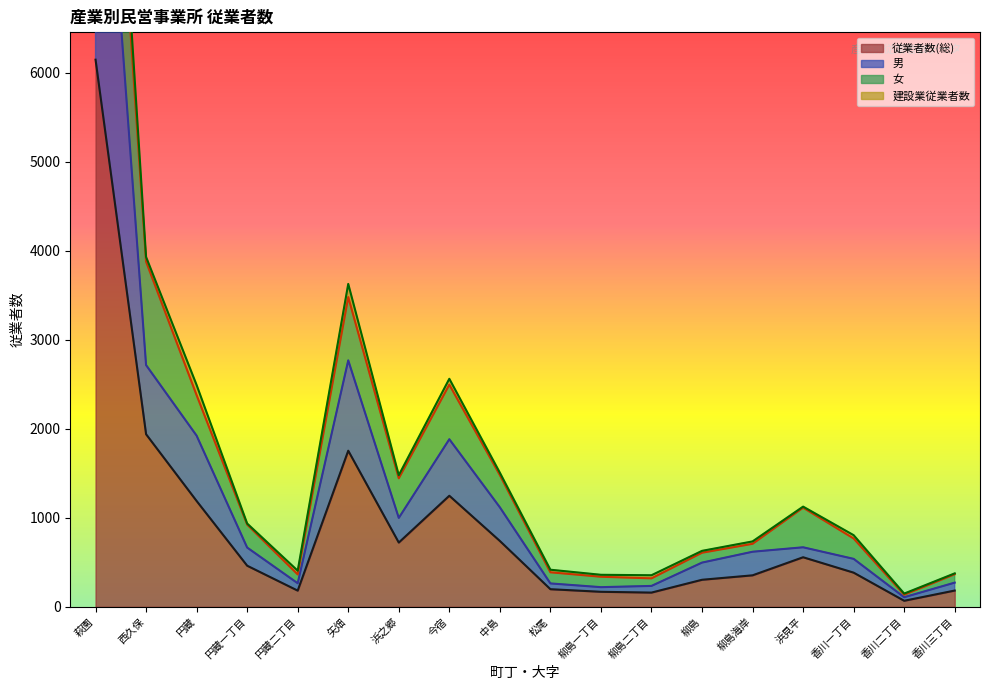

What is the sum of the 男 values at 浜見平 and 西久保?

3385